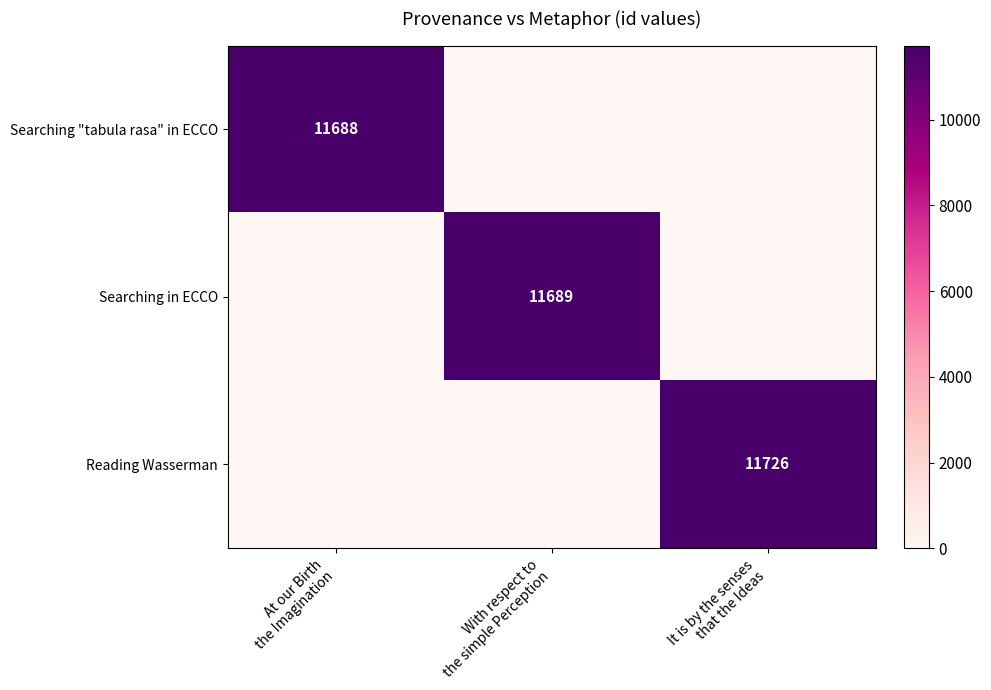

At which category is the sum across all series the highest?

It is by the senses
that the Ideas